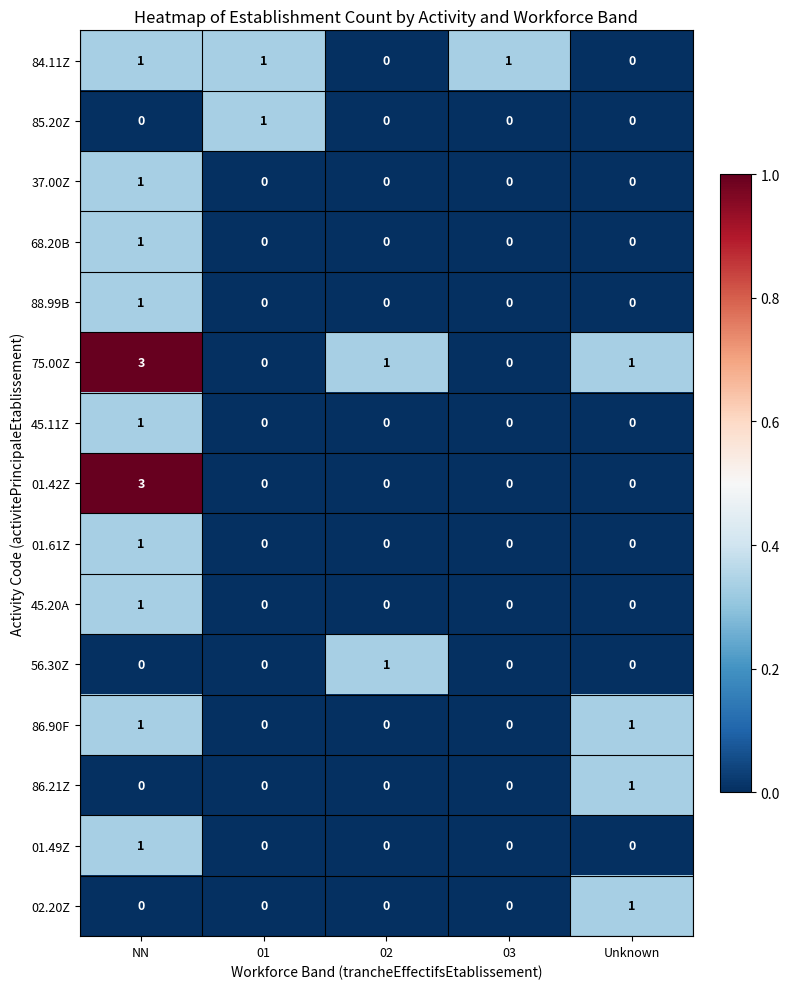

Which label corresponds to the largest value in the chart?

NN